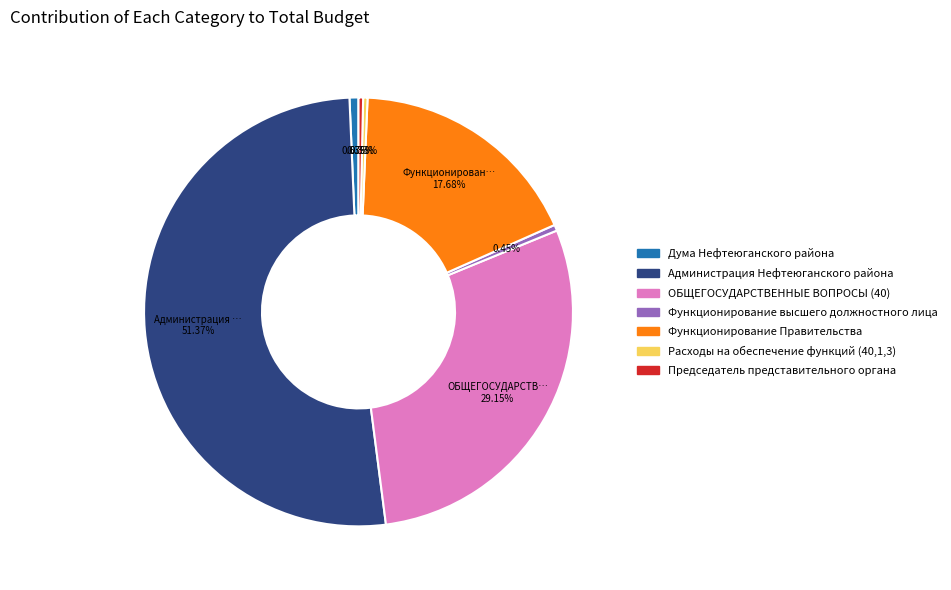

Is there any slice that represents more than half of the pie?

Yes